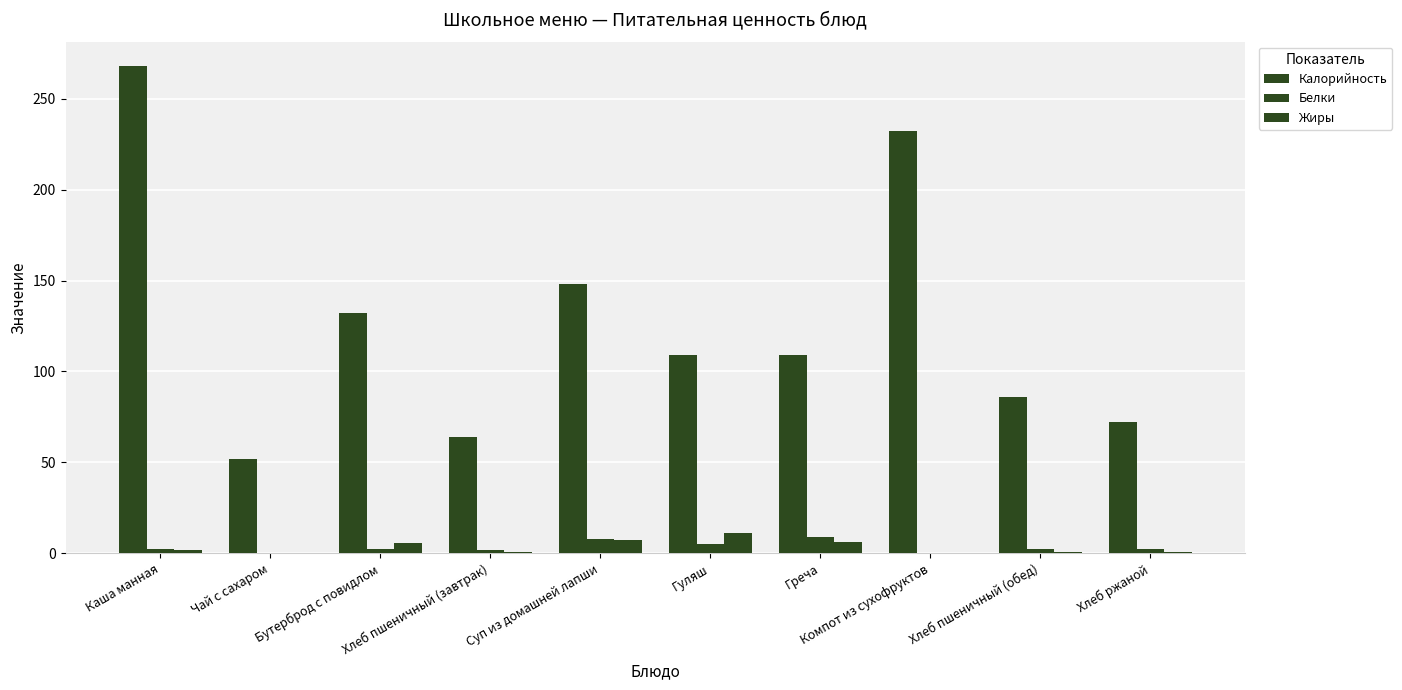

The value of Белки at Каша манная is 4.4. True or false?

False